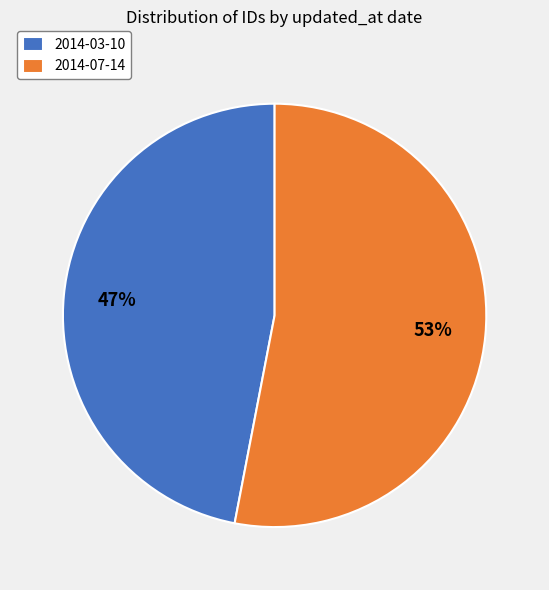

Is there a majority slice in this chart?

Yes